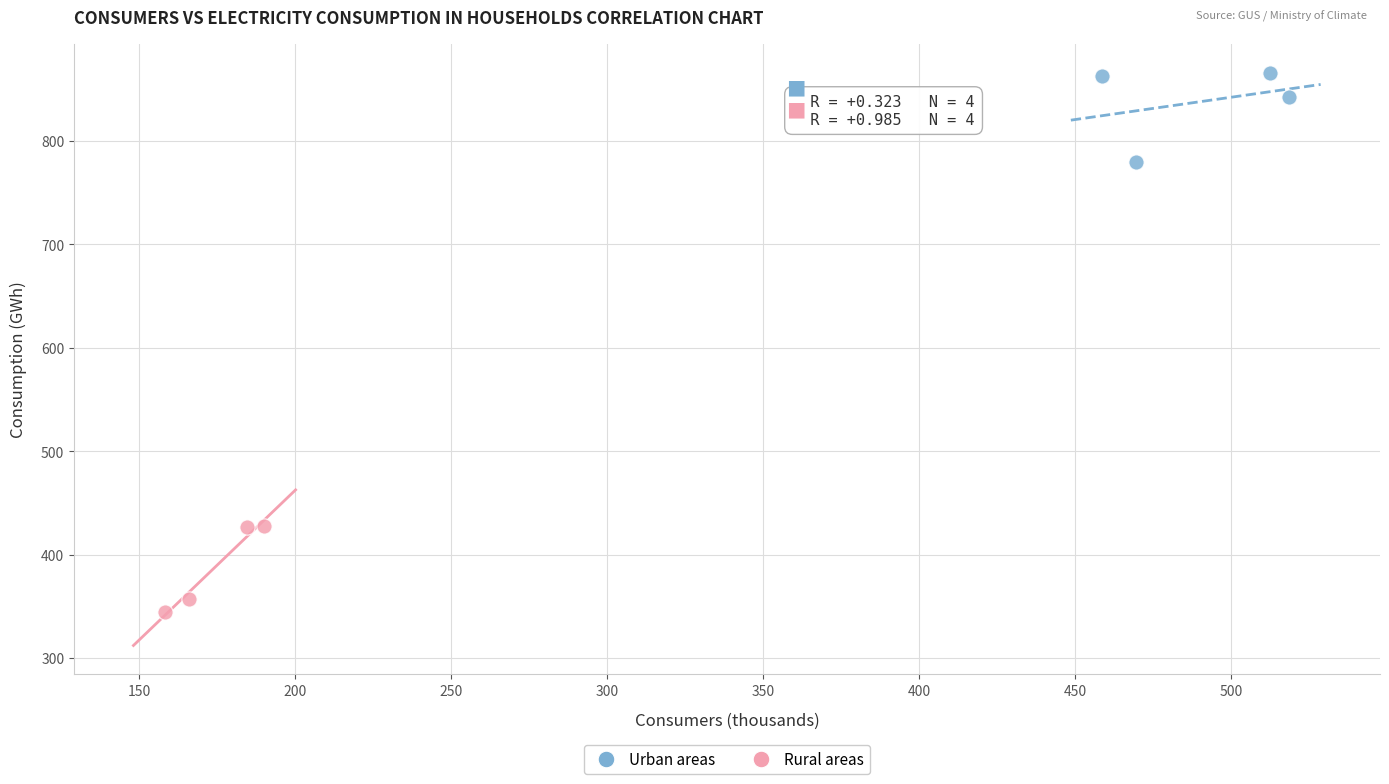

Which series contains the lowest Y value?

Rural areas